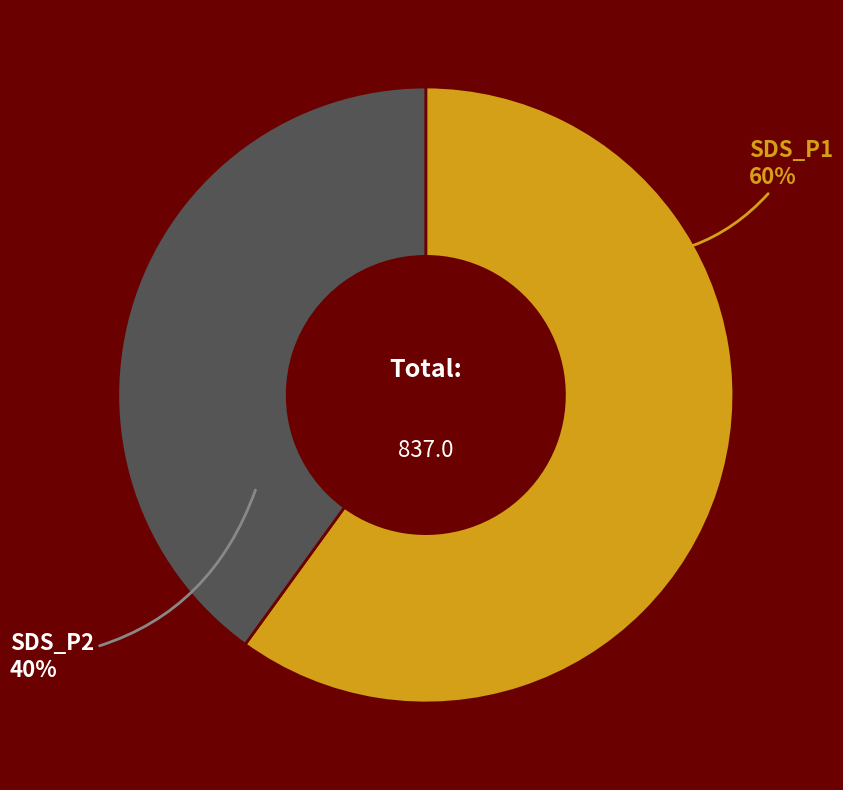

Approximately how many times larger is the value at SDS_P1 compared to SDS_P2?

1.5